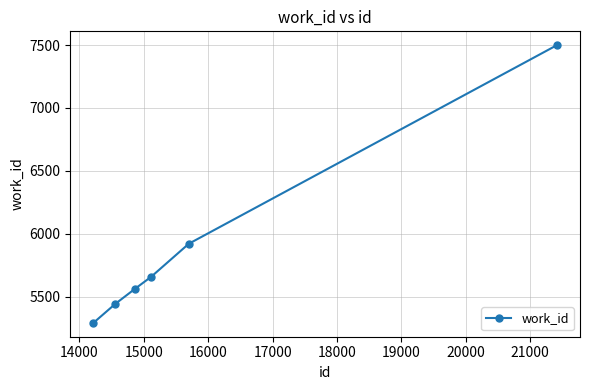

What is the difference between the second highest and minimum values?

629